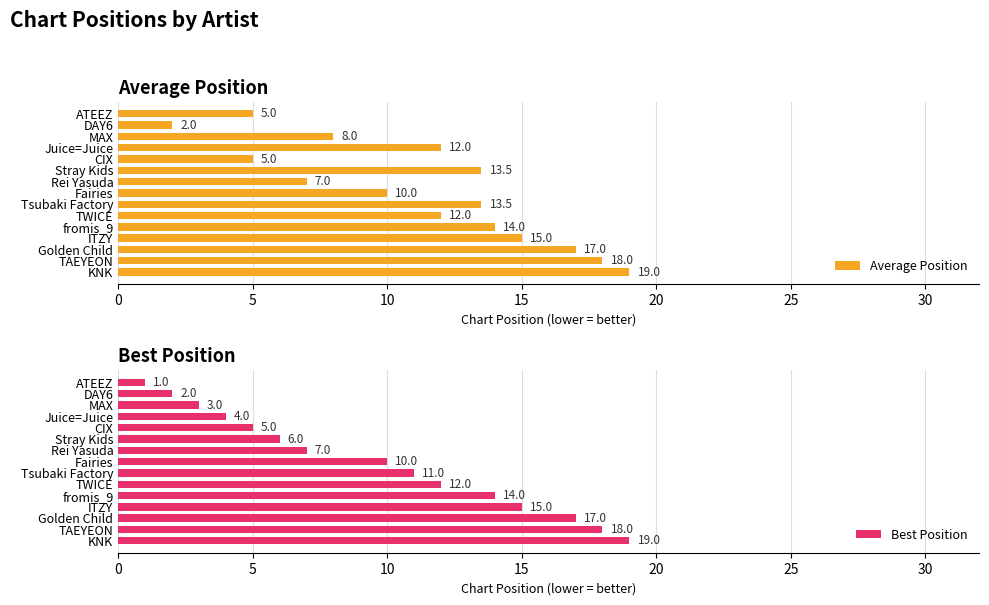

What is the value of the Average Position bar at the 5th from the left?

5.0